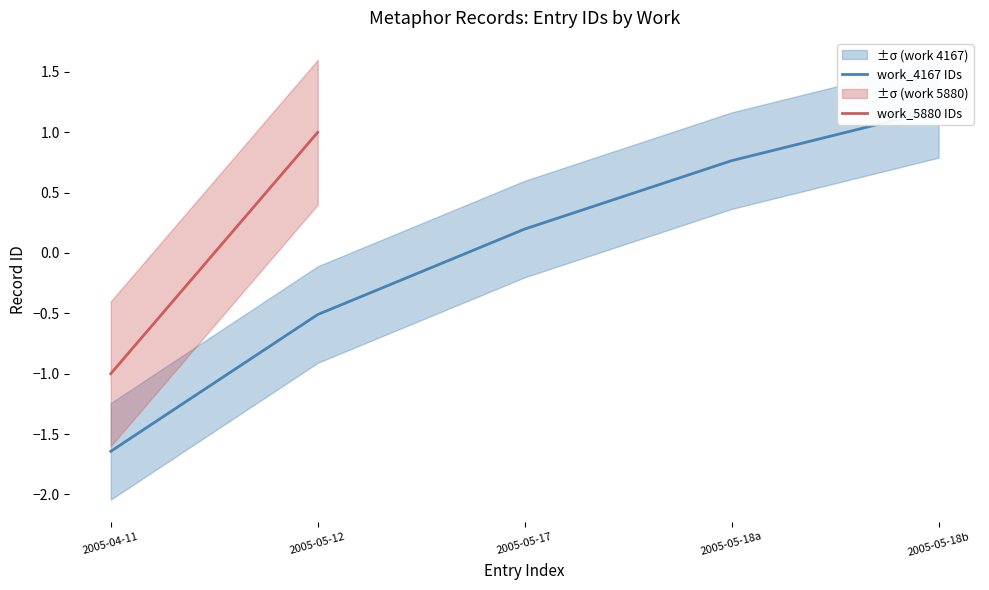

Where is the data nearest to the value 0?

2005-05-17